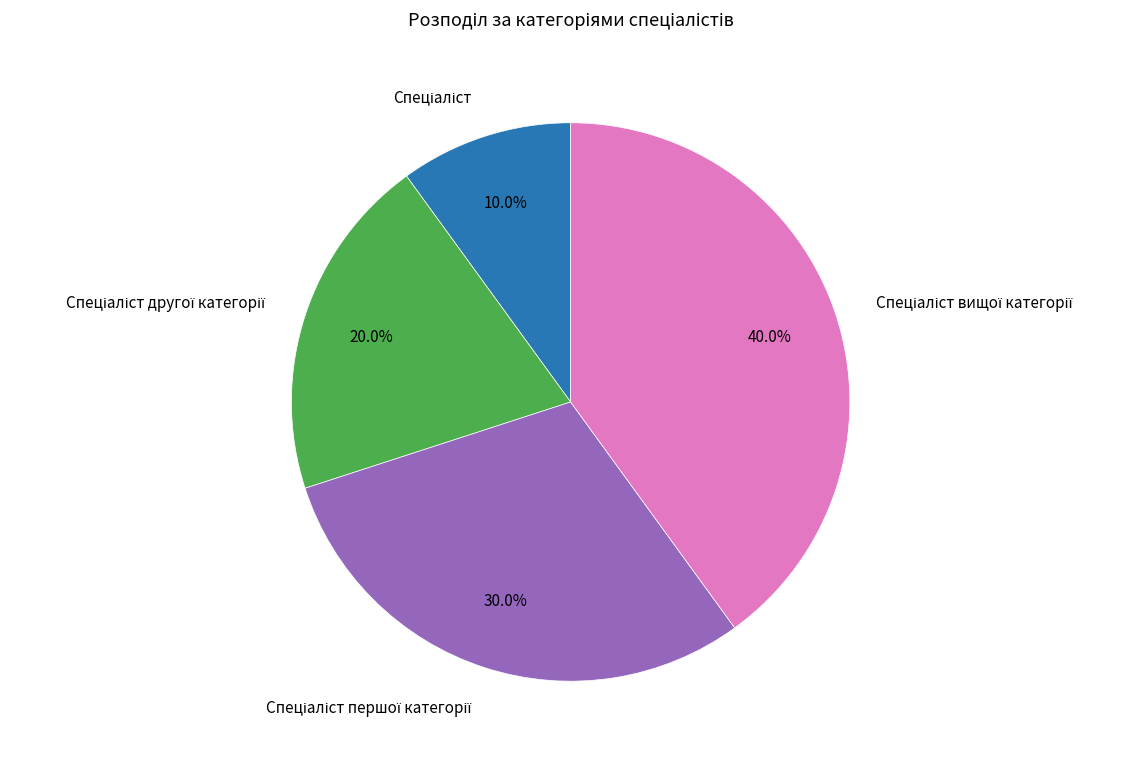

Is there any slice that represents more than half of the pie?

No